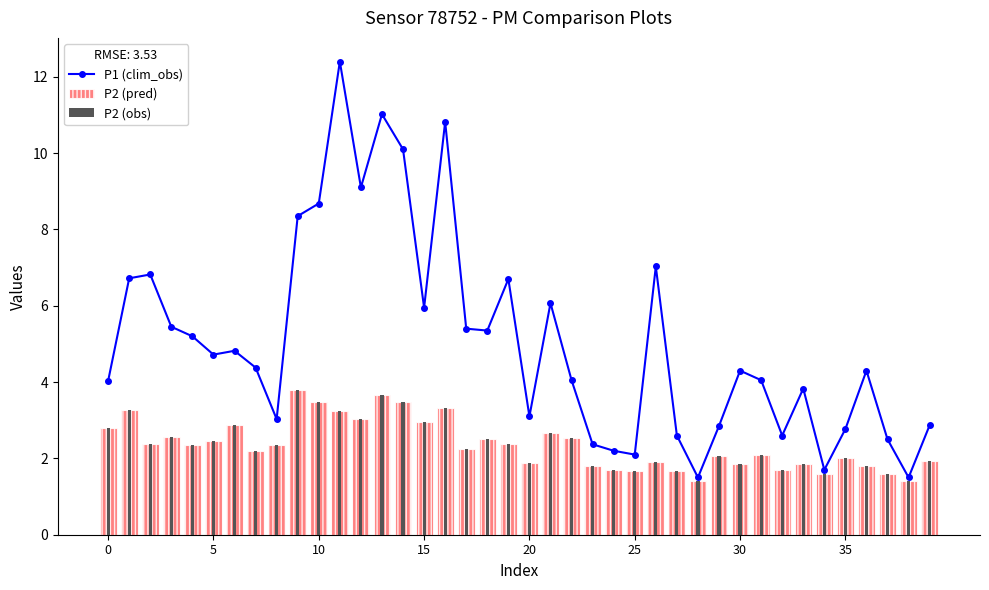

What is the average value of the P2 (obs) series?

2.4